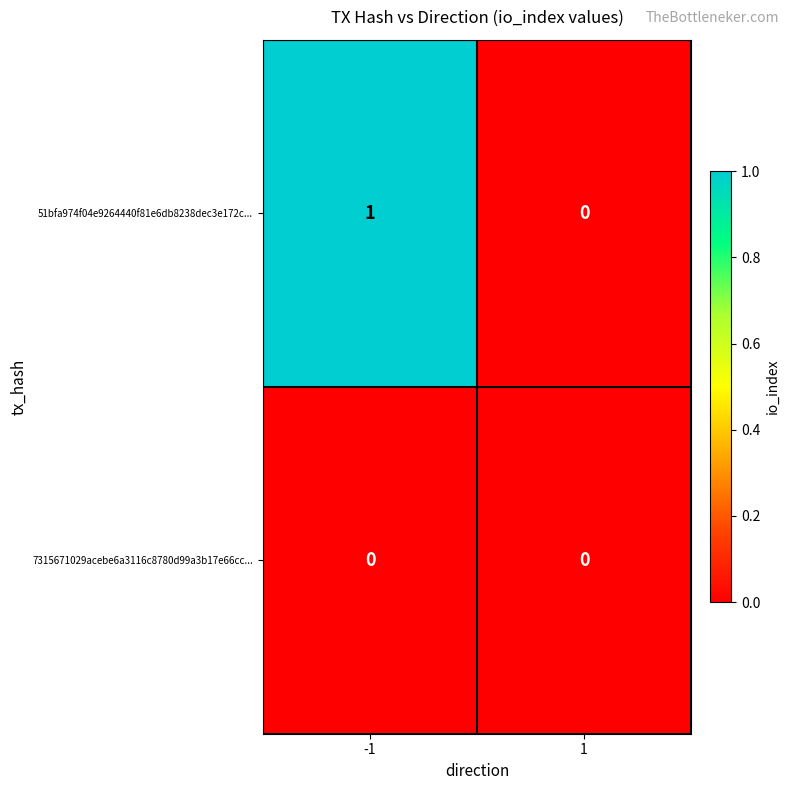

What is the spread (max minus min) of values at -1?

1